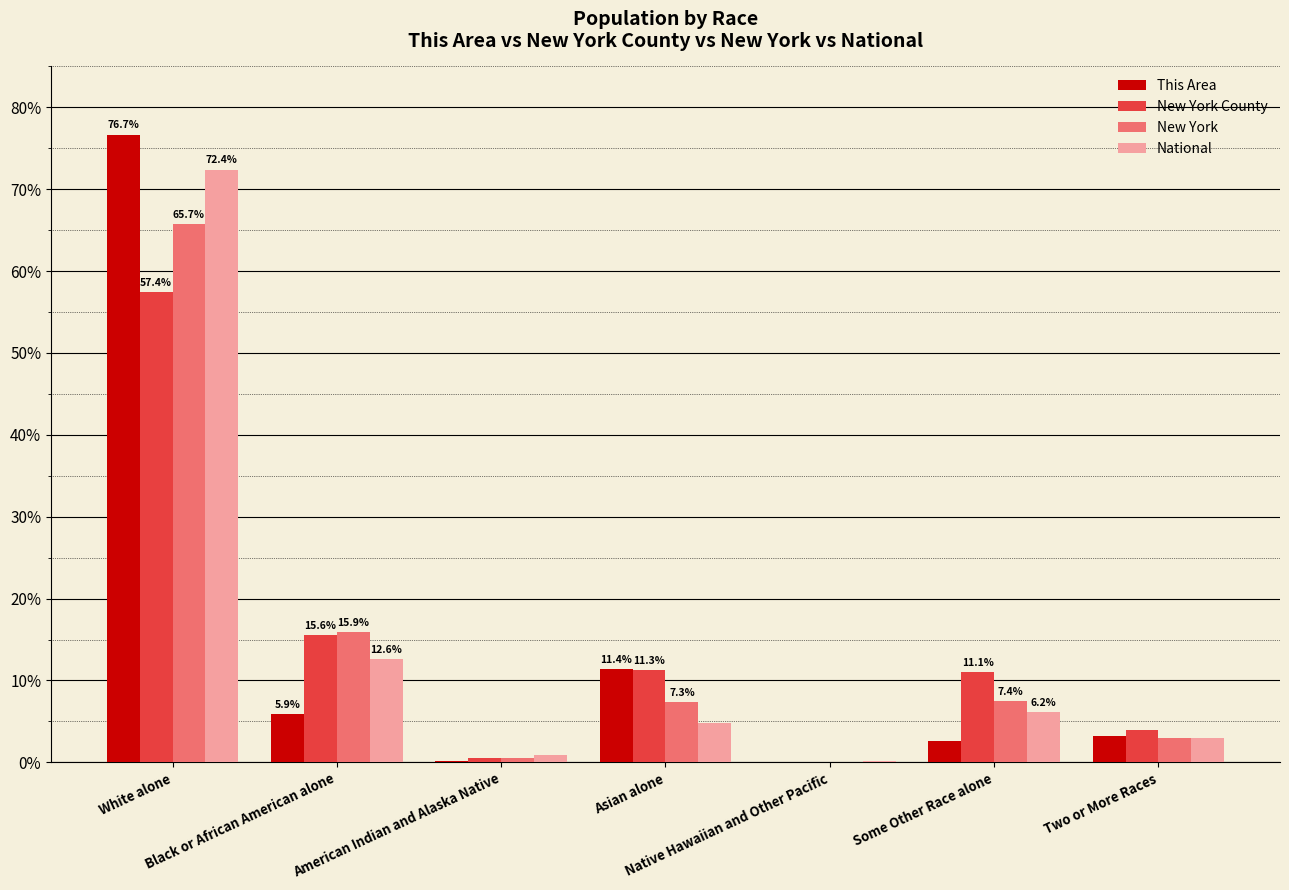

How many data points in National are above 4?

4